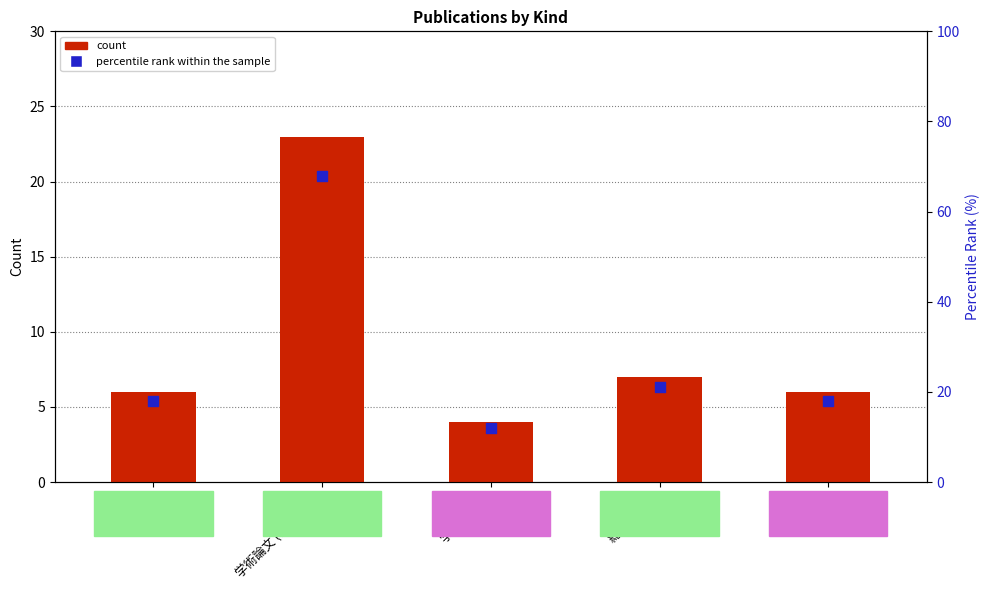

Which series contains the highest Y value?

percentile rank